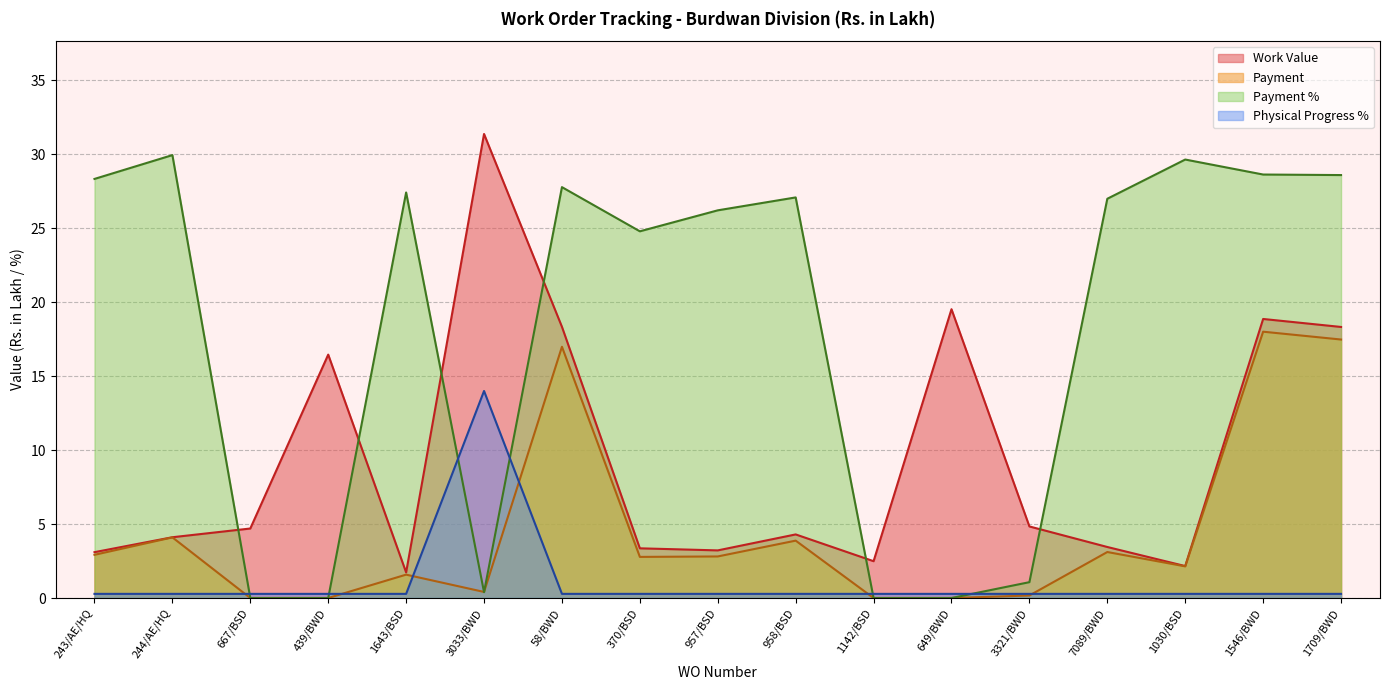

Does the chart have visible grid lines?

Yes